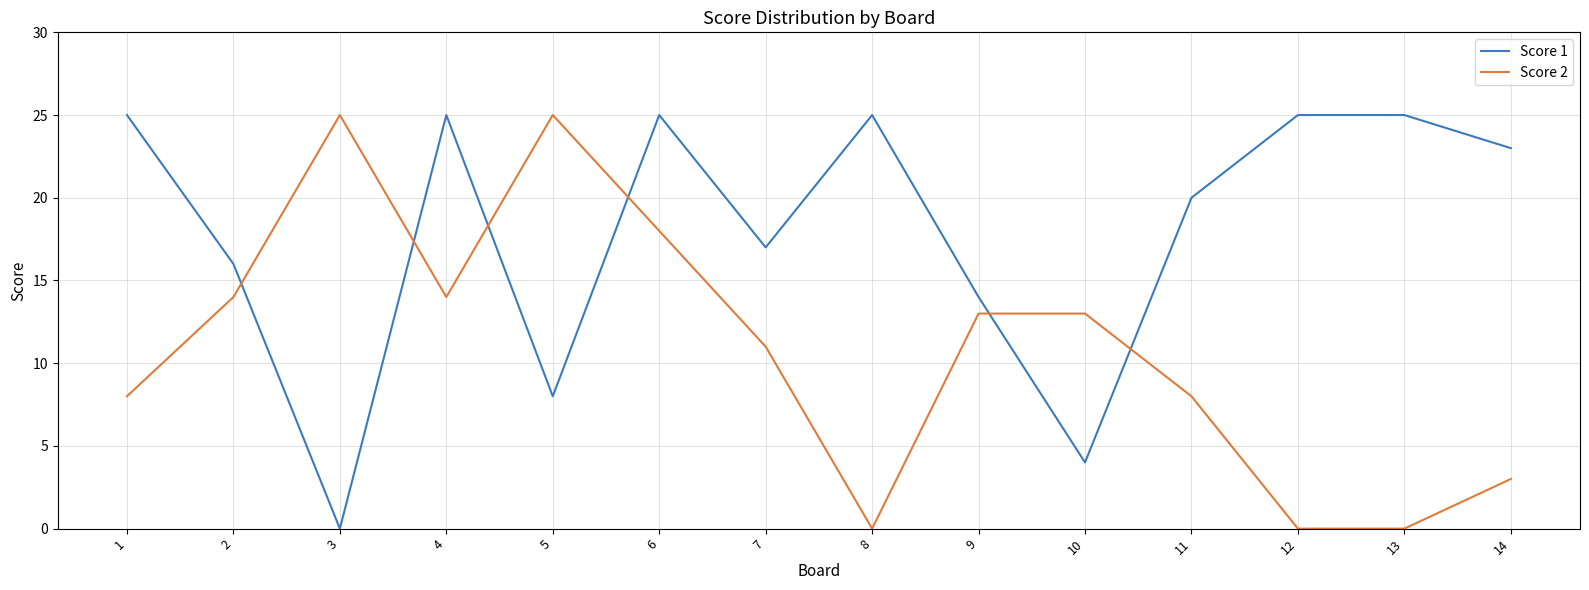

What is the difference between the maximum and minimum values in the Score 2 series?

25